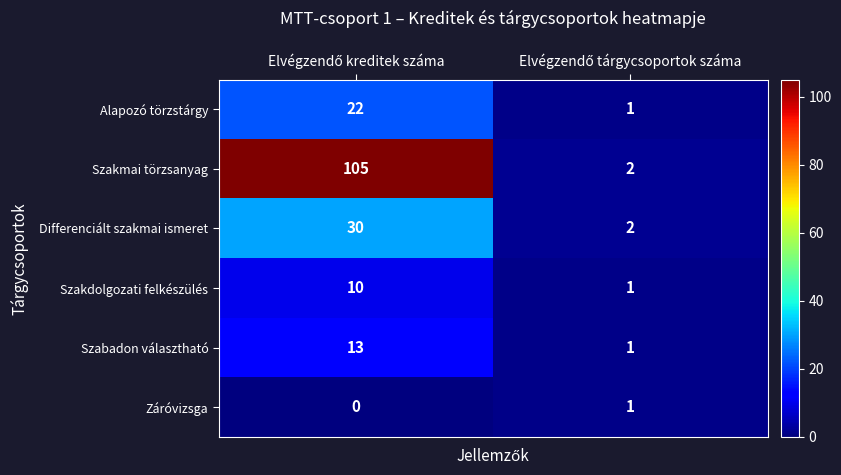

What is the maximum value shown in the chart?

105